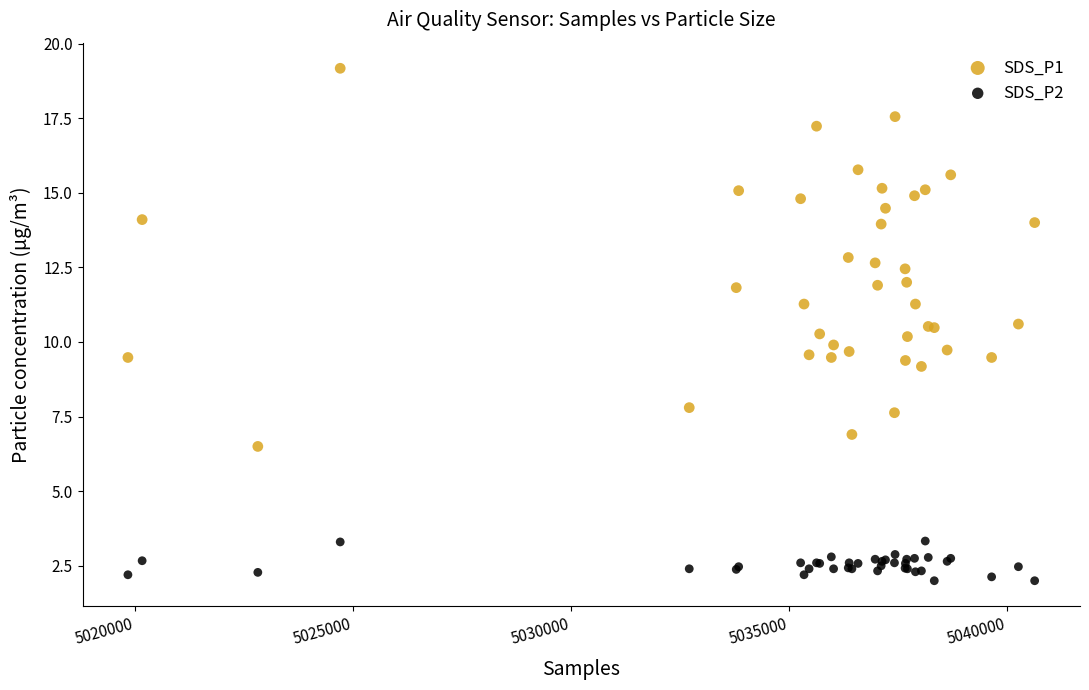

Which series has the widest spread of Y values?

SDS_P1